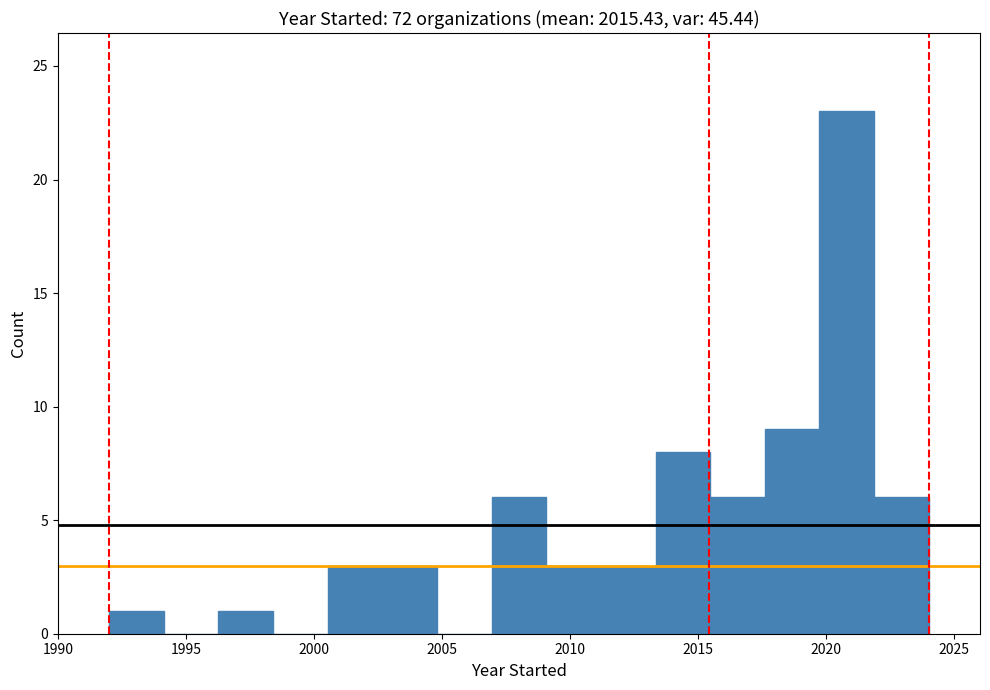

How tall is the bar that spans 2002.5 to 2005.0 on the x-axis? Neither the bar edges nor the heights are printed on the chart, so give them approximately, as read against the axes.

3